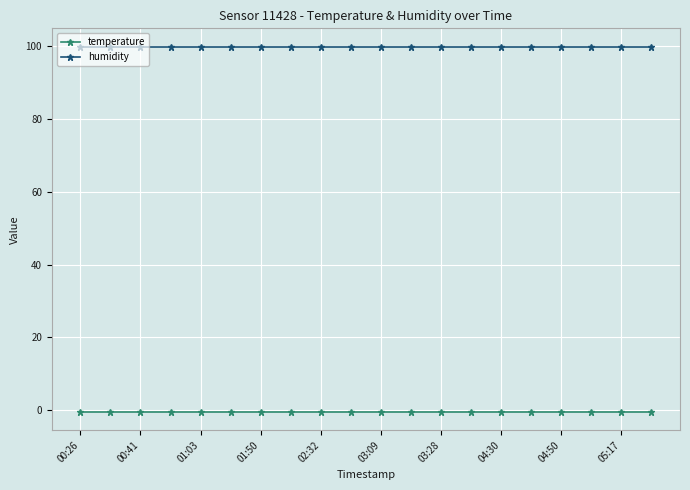

What is the value of the humidity point at the 1st from the left?

99.9